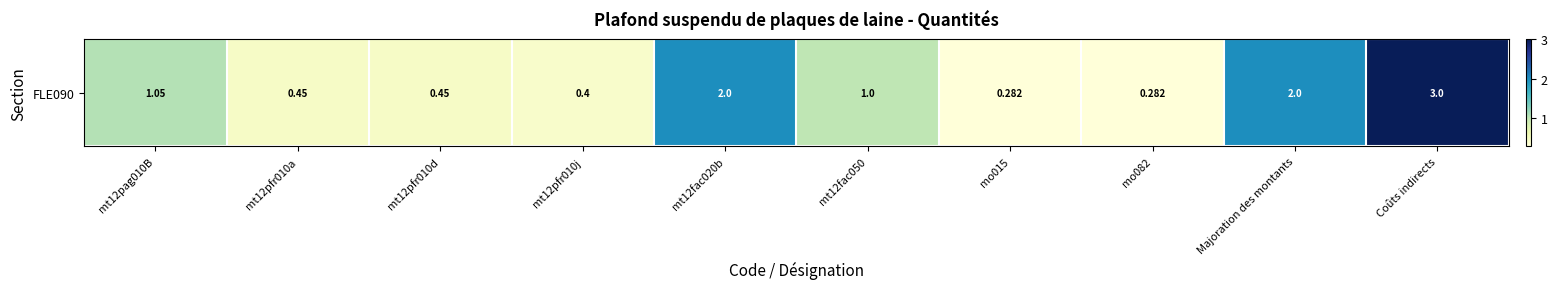

Reading right to left, what are all the values shown in this chart?

Coûts indirects=3.0	Majoration des montants=2.0	mo082=0.3	mo015=0.3	mt12fac050=1.0	mt12fac020b=2.0	mt12pfr010j=0.4	mt12pfr010d=0.5	mt12pfr010a=0.5	mt12pag010B=1.1